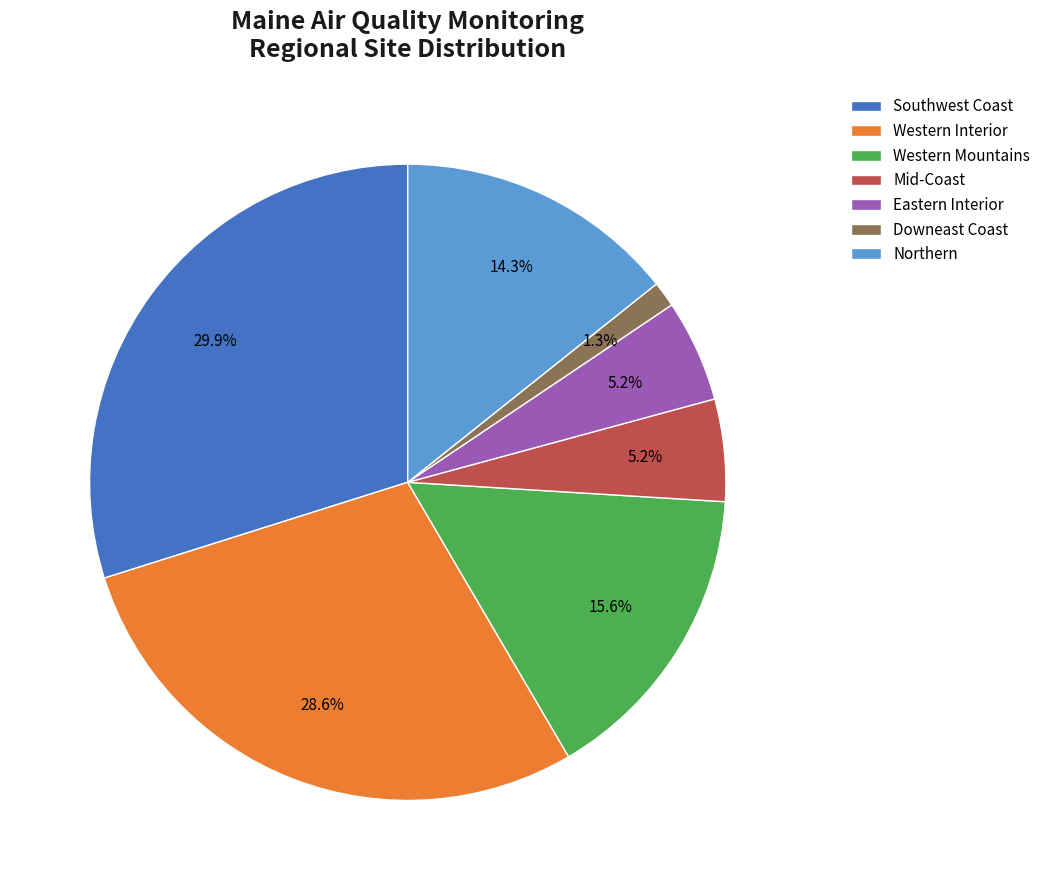

Which has a higher value, Downeast Coast or Mid-Coast?

Mid-Coast